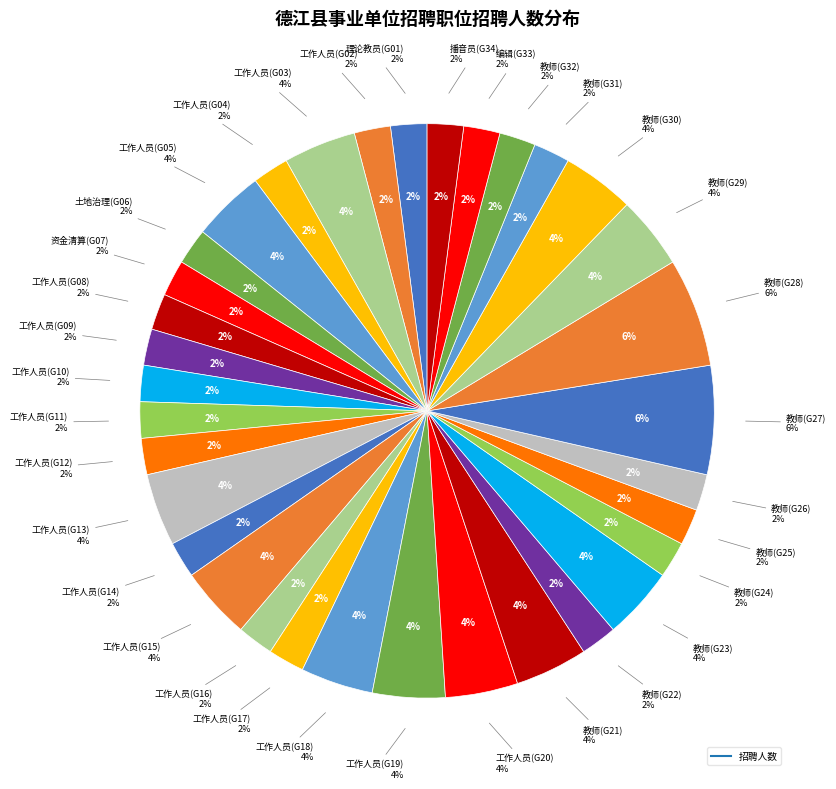

How many slices are in this pie chart?

34